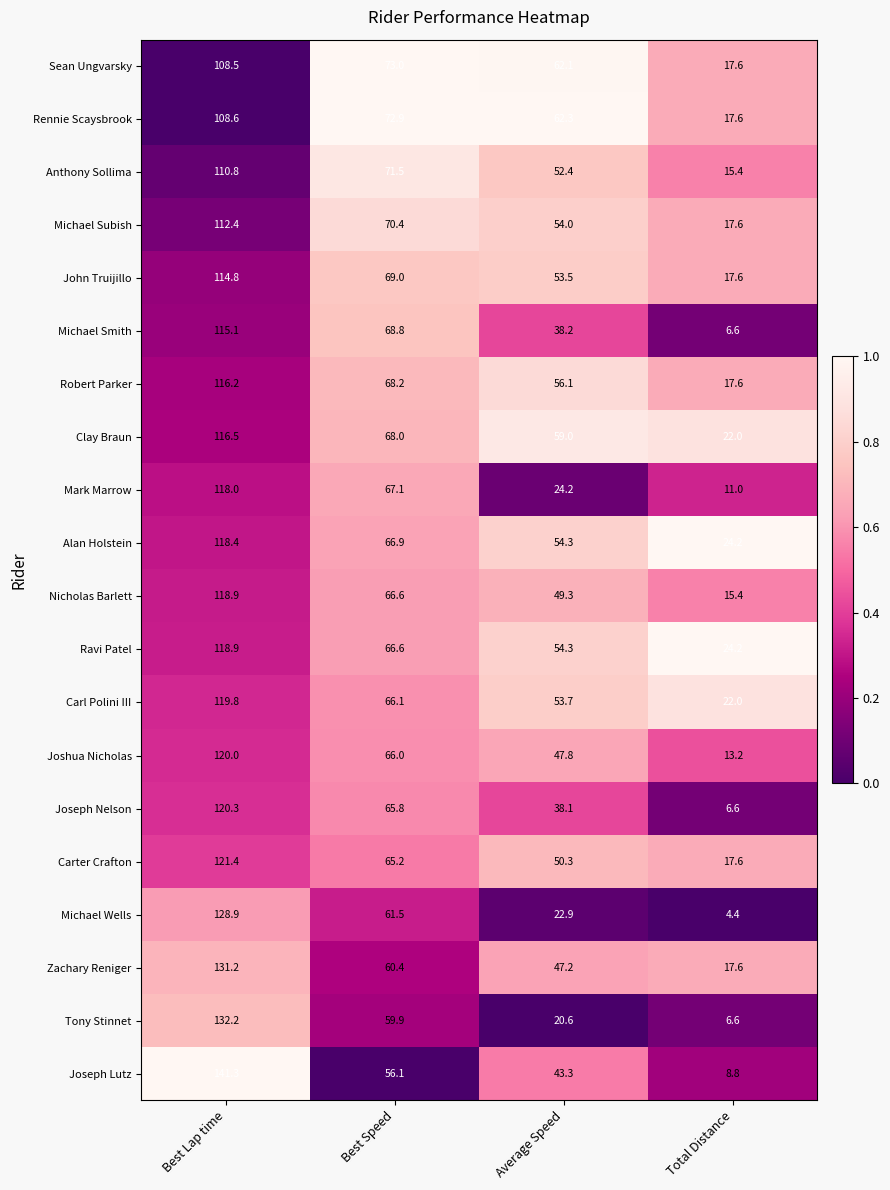

What is the maximum value shown in the chart?

141.3